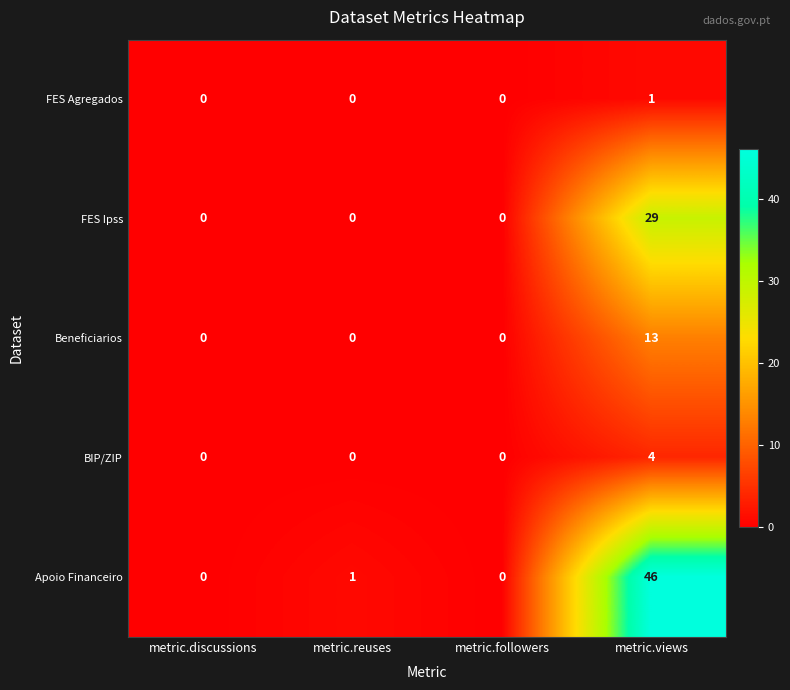

True or false: Apoio Financeiro has a value of 46 at metric.views.

True